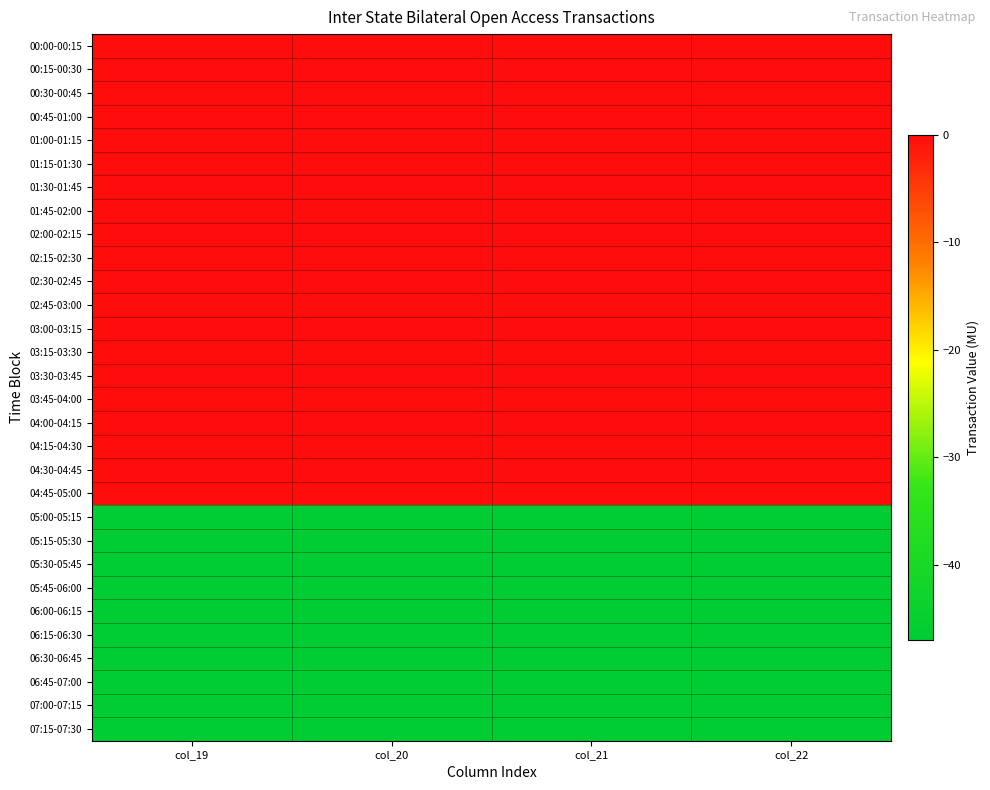

Reading left to right, list all the values displayed in this chart.

00:00-00:15: col_19=0	col_20=0	col_21=0	col_22=0
00:15-00:30: col_19=0	col_20=0	col_21=0	col_22=0
00:30-00:45: col_19=0	col_20=0	col_21=0	col_22=0
00:45-01:00: col_19=0	col_20=0	col_21=0	col_22=0
01:00-01:15: col_19=0	col_20=0	col_21=0	col_22=0
01:15-01:30: col_19=0	col_20=0	col_21=0	col_22=0
01:30-01:45: col_19=0	col_20=0	col_21=0	col_22=0
01:45-02:00: col_19=0	col_20=0	col_21=0	col_22=0
02:00-02:15: col_19=0	col_20=0	col_21=0	col_22=0
02:15-02:30: col_19=0	col_20=0	col_21=0	col_22=0
02:30-02:45: col_19=0	col_20=0	col_21=0	col_22=0
02:45-03:00: col_19=0	col_20=0	col_21=0	col_22=0
03:00-03:15: col_19=0	col_20=0	col_21=0	col_22=0
03:15-03:30: col_19=0	col_20=0	col_21=0	col_22=0
03:30-03:45: col_19=0	col_20=0	col_21=0	col_22=0
03:45-04:00: col_19=0	col_20=0	col_21=0	col_22=0
04:00-04:15: col_19=0	col_20=0	col_21=0	col_22=0
04:15-04:30: col_19=0	col_20=0	col_21=0	col_22=0
04:30-04:45: col_19=0	col_20=0	col_21=0	col_22=0
04:45-05:00: col_19=0	col_20=0	col_21=0	col_22=0
05:00-05:15: col_19=-47	col_20=-47	col_21=-47	col_22=-47
05:15-05:30: col_19=-47	col_20=-47	col_21=-47	col_22=-47
05:30-05:45: col_19=-47	col_20=-47	col_21=-47	col_22=-47
05:45-06:00: col_19=-47	col_20=-47	col_21=-47	col_22=-47
06:00-06:15: col_19=-47	col_20=-47	col_21=-47	col_22=-47
06:15-06:30: col_19=-47	col_20=-47	col_21=-47	col_22=-47
06:30-06:45: col_19=-47	col_20=-47	col_21=-47	col_22=-47
06:45-07:00: col_19=-47	col_20=-47	col_21=-47	col_22=-47
07:00-07:15: col_19=-47	col_20=-47	col_21=-47	col_22=-47
07:15-07:30: col_19=-47	col_20=-47	col_21=-47	col_22=-47